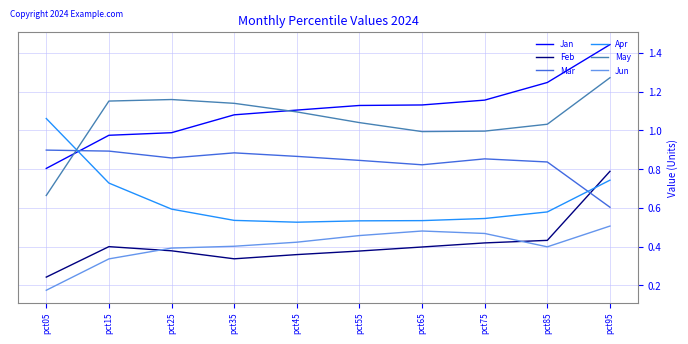

Is this an area chart (filled region under the line)?

No